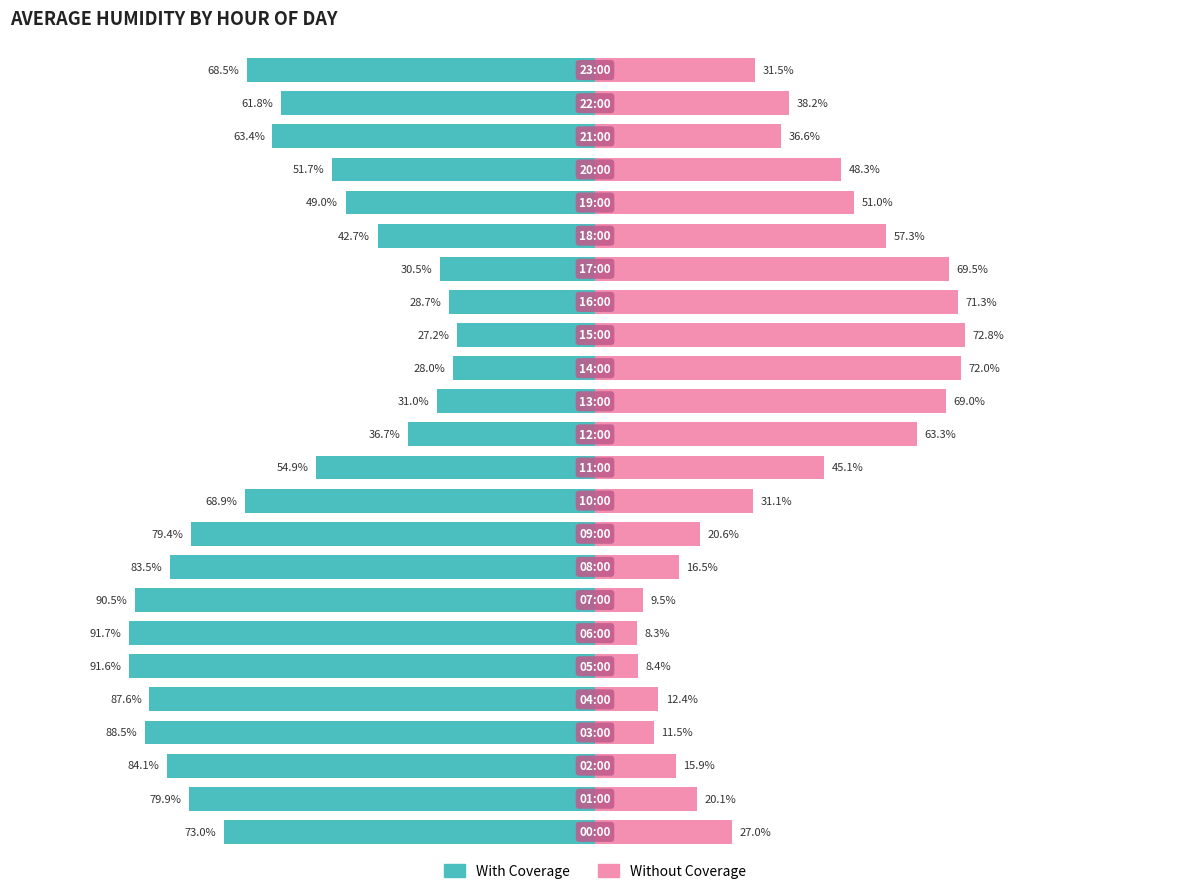

How many data points in Without Coverage are above 36?

12